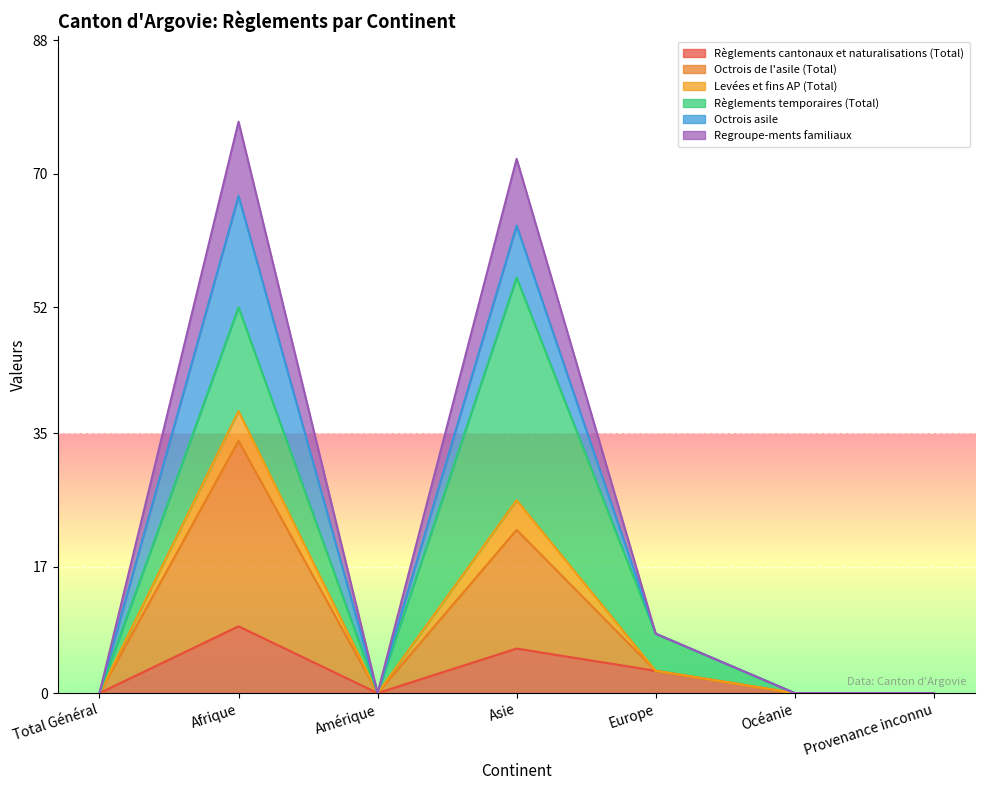

How many values in the Octrois de l'asile (Total) series exceed 0?

3